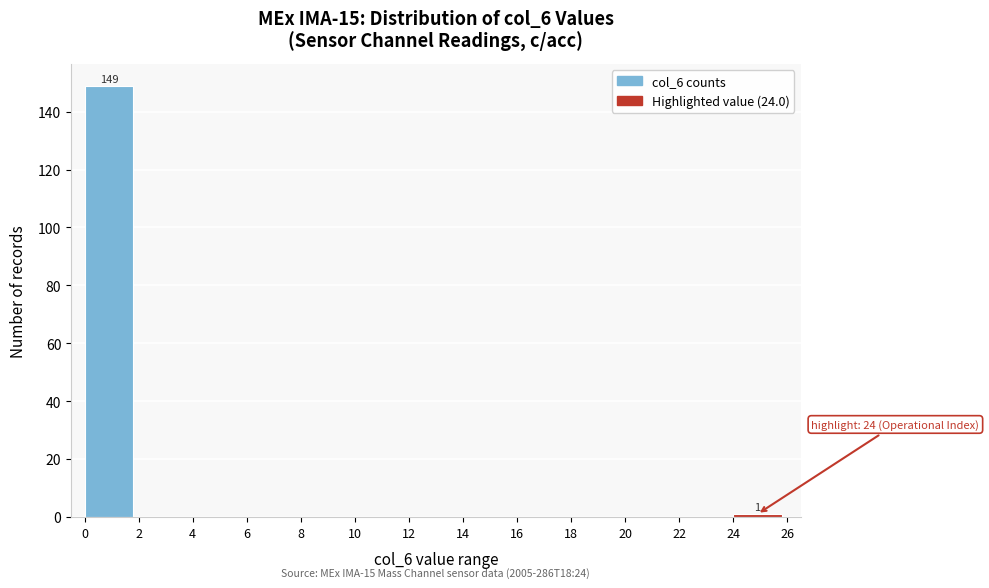

Which range on the x-axis has the tallest bar?

0 to 2